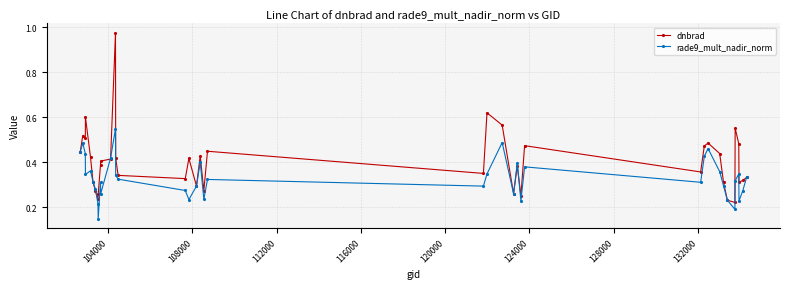

Rank the series by their maximum value, from lowest to highest.

rade9_mult_nadir_norm, dnbrad